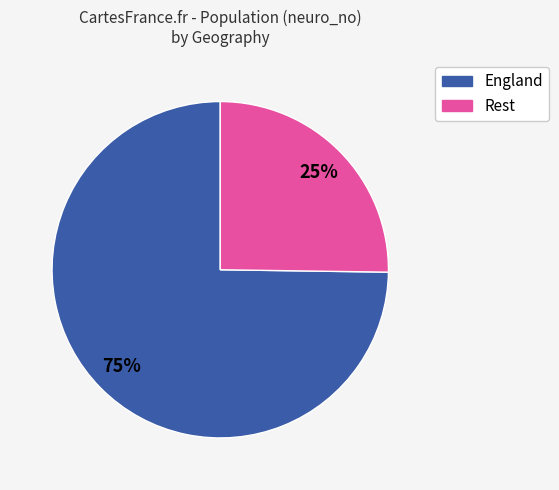

To the nearest percent, what is the difference between the largest and smallest slice percentages?

50%